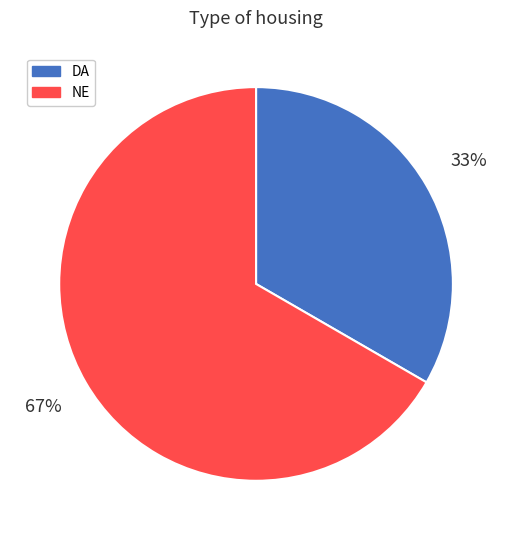

To the nearest percent, what portion does NE represent?

67%